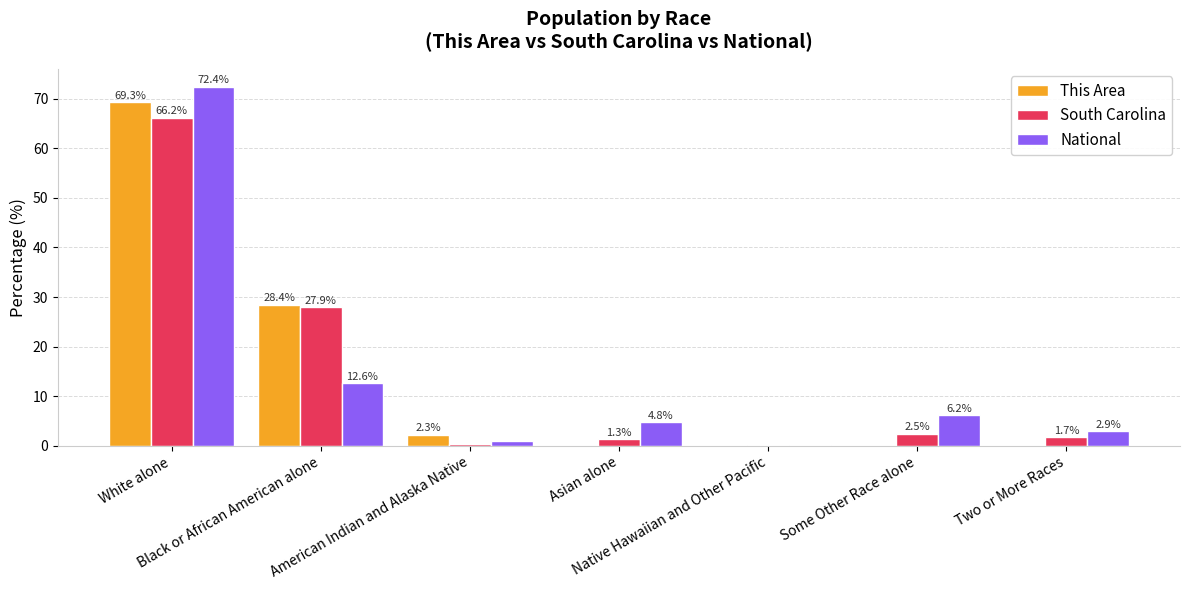

What is the greatest value displayed?

72.4